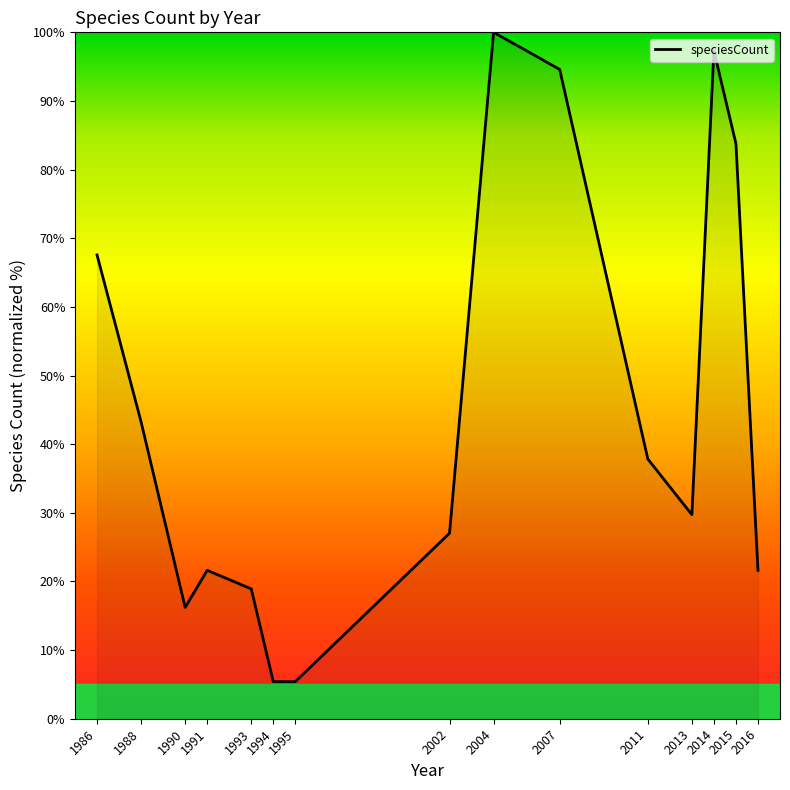

Reading left to right, transcribe all the data shown in this chart.

1986=67.6	1988=43.2	1990=16.2	1991=21.6	1993=18.9	1994=5.4	1995=5.4	2002=27.0	2004=100.0	2007=94.6	2011=37.8	2013=29.7	2014=97.3	2015=83.8	2016=21.6